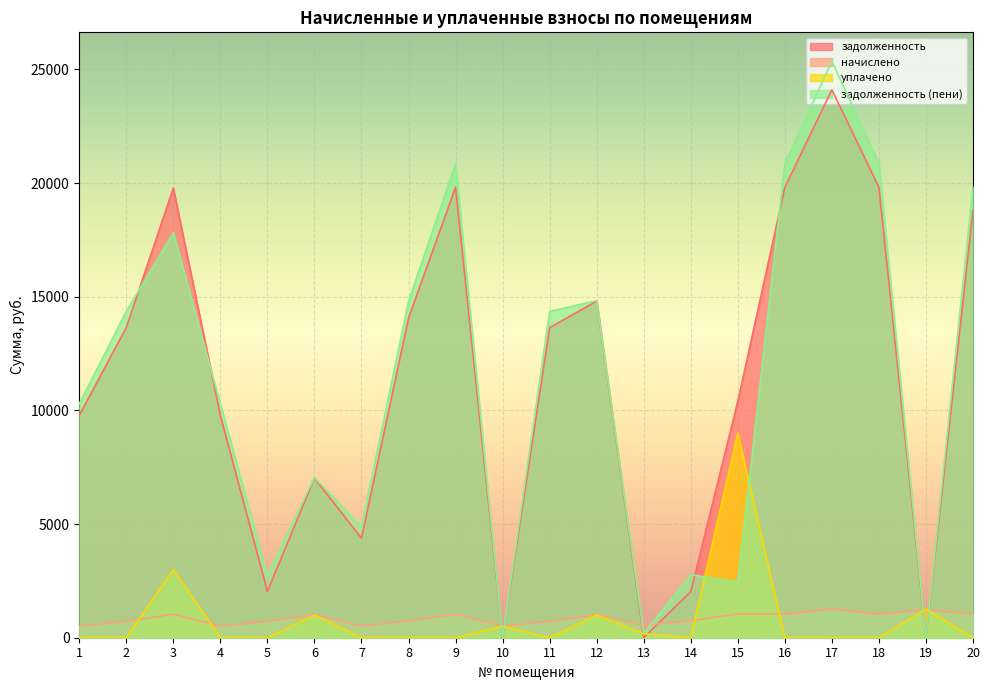

True or false: уплачено has a value of 0.0 at 7.

True